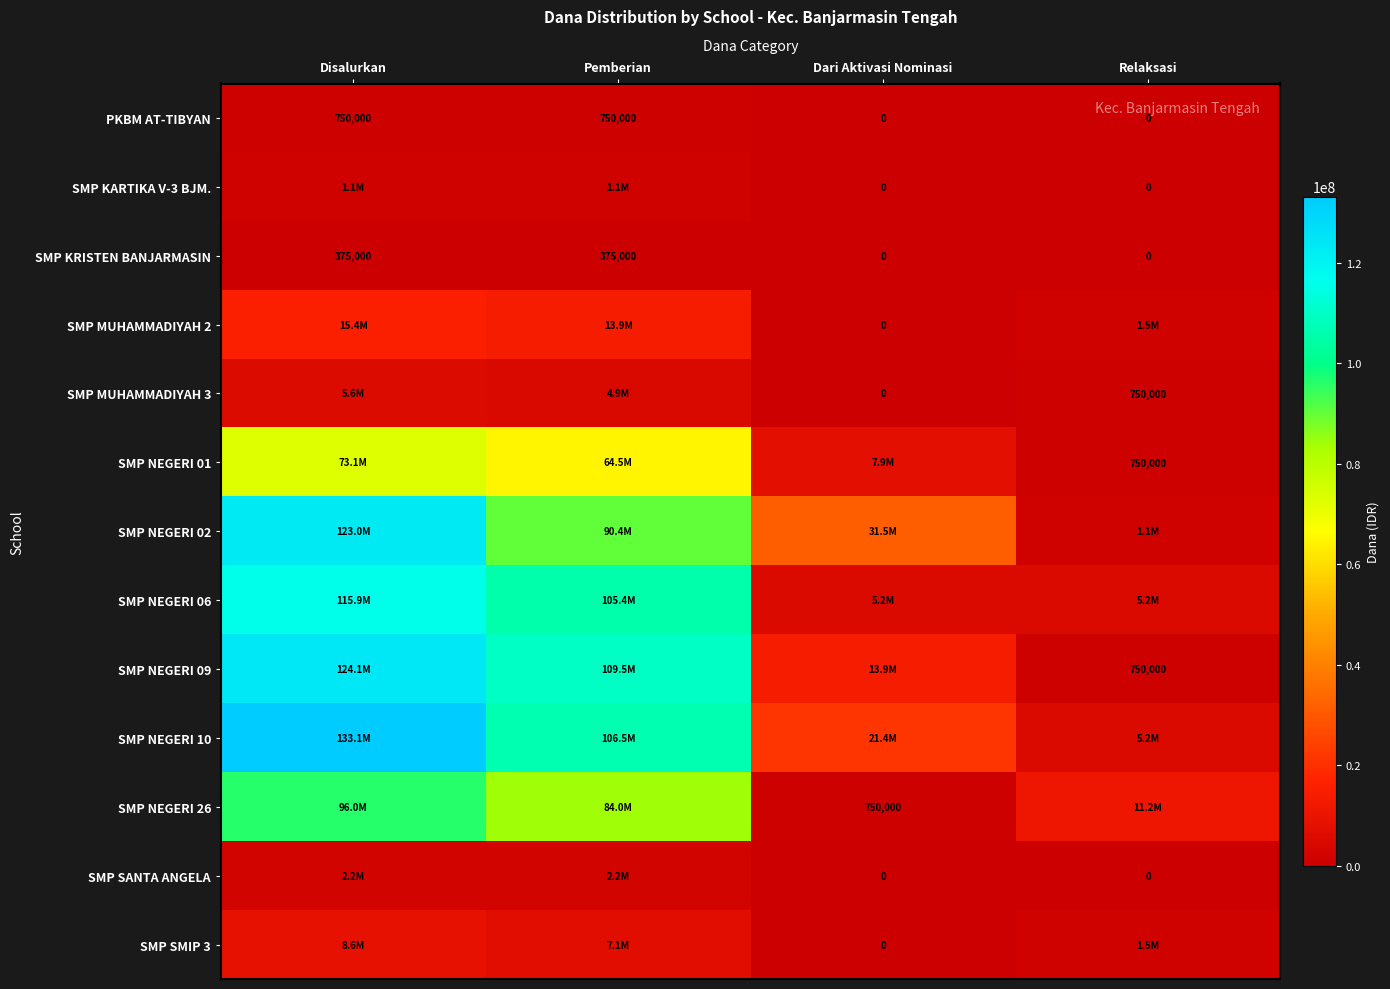

Is it true that SMP KRISTEN BANJARMASIN equals 119415 at Dari Aktivasi Nominasi?

False